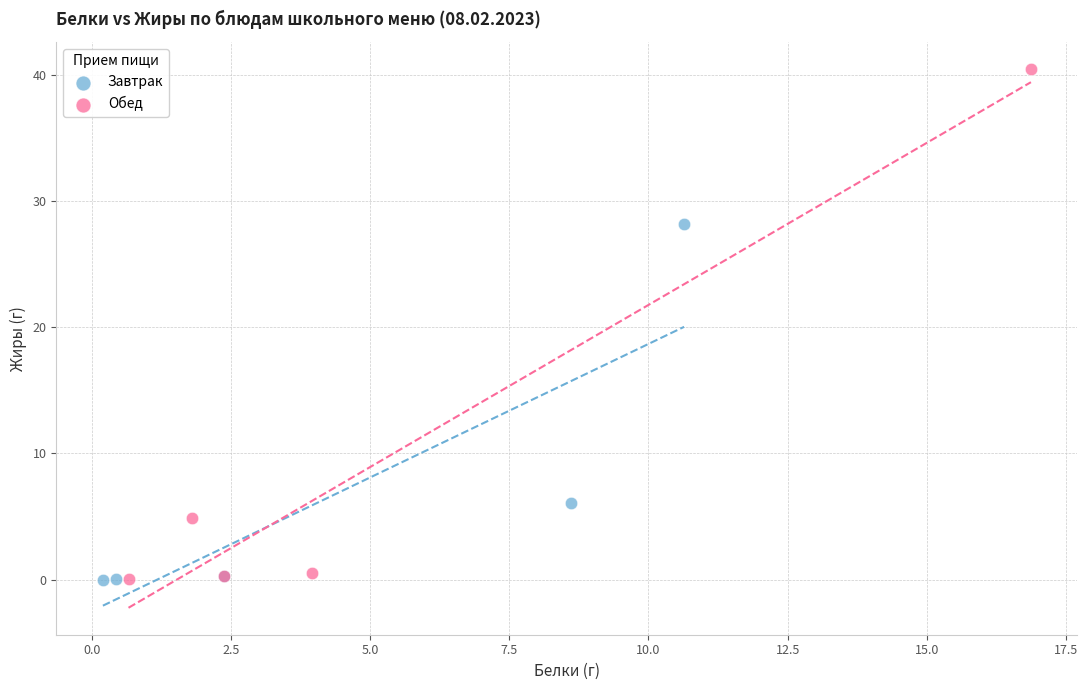

Which series has the widest spread of Y values?

Обед